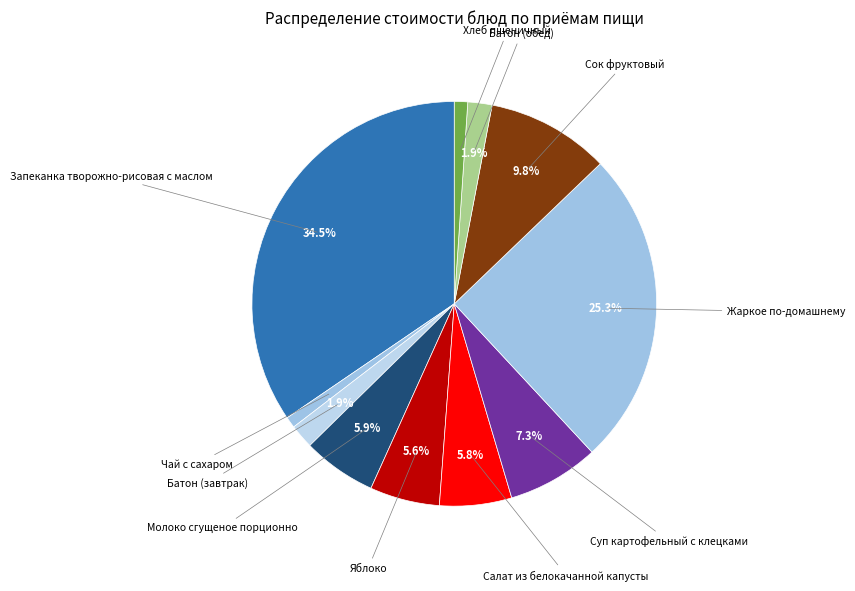

Is there a majority slice in this chart?

No